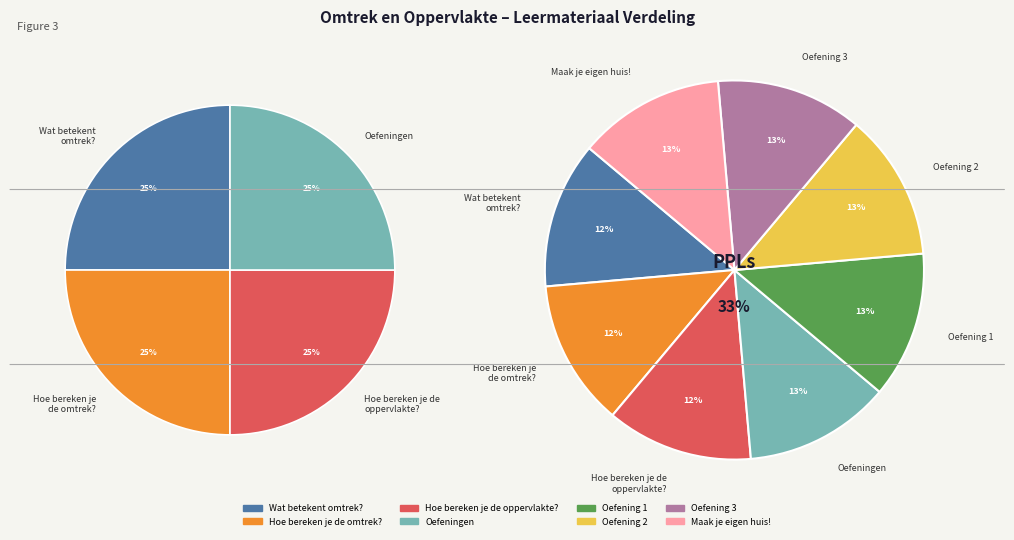

How many slices are in this pie chart?

8